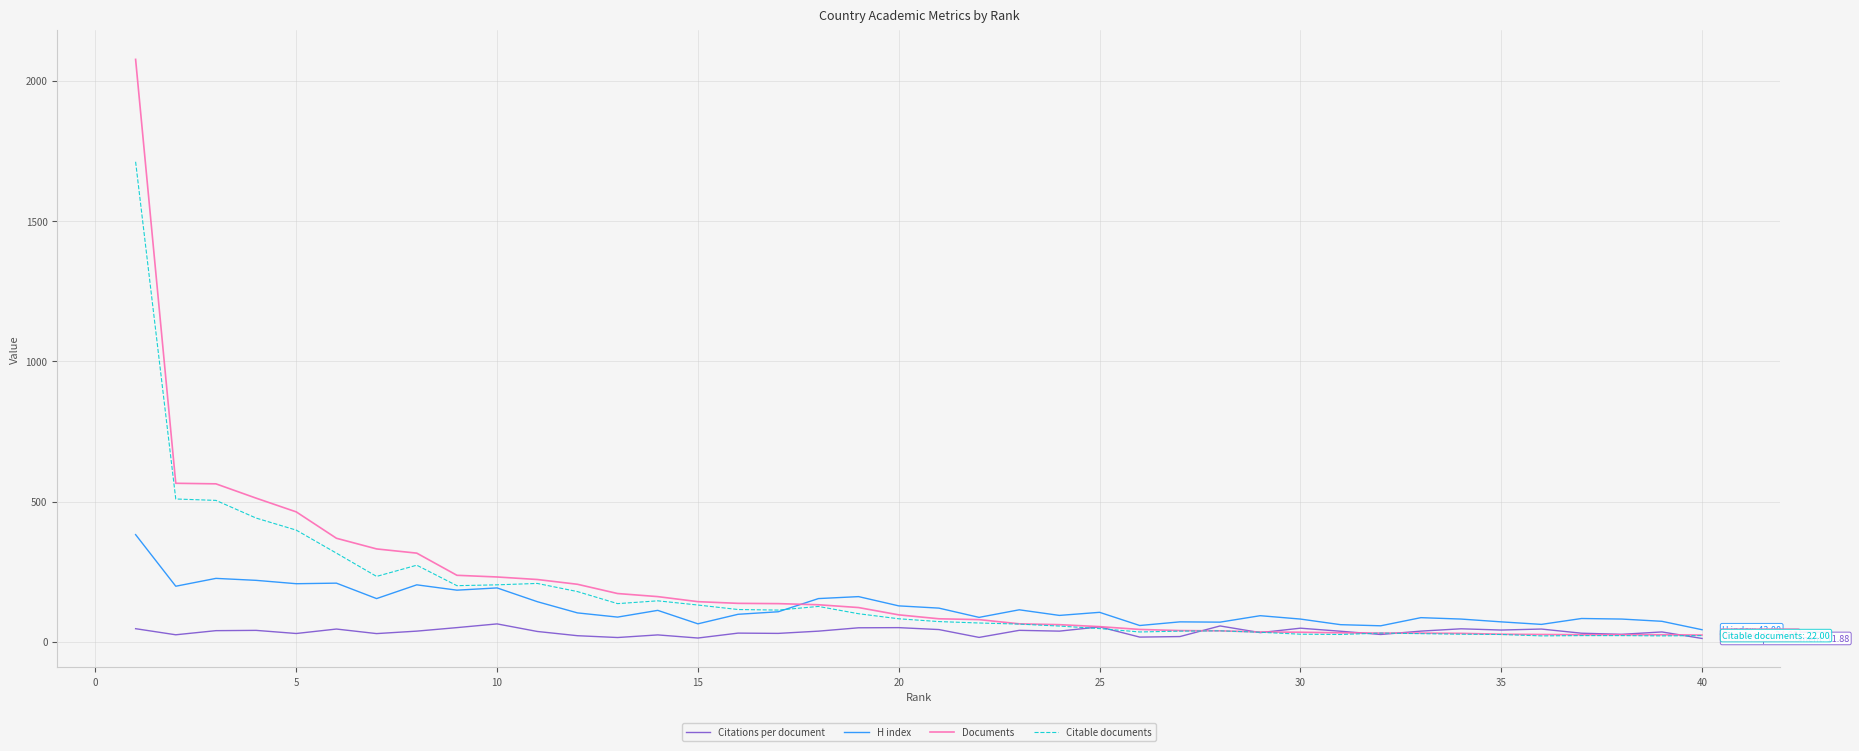

Which series has the largest range (max minus min)?

Documents